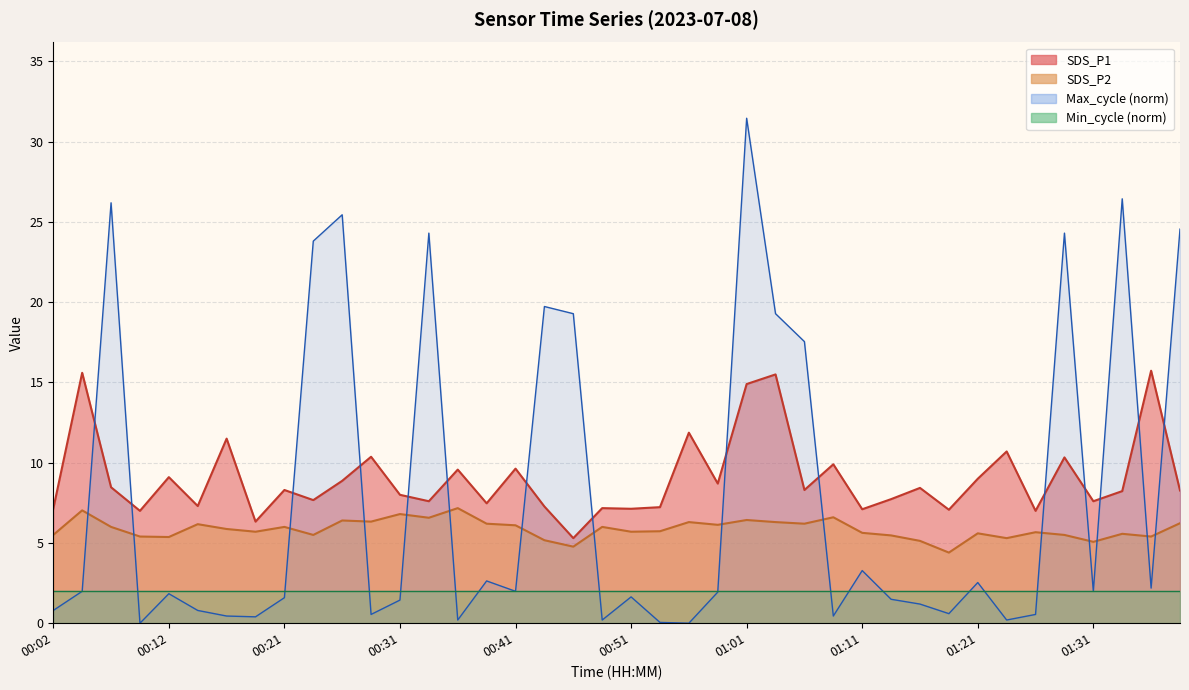

True or false: SDS_P2 and SDS_P1 cross at least once.

False